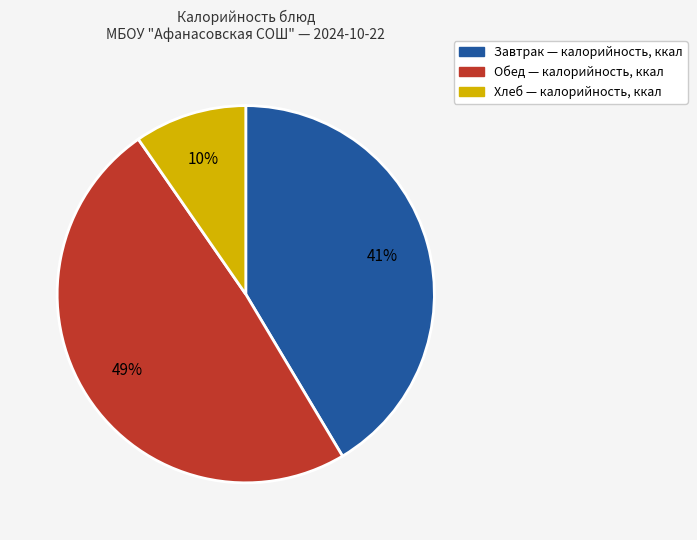

Is there a majority slice in this chart?

No